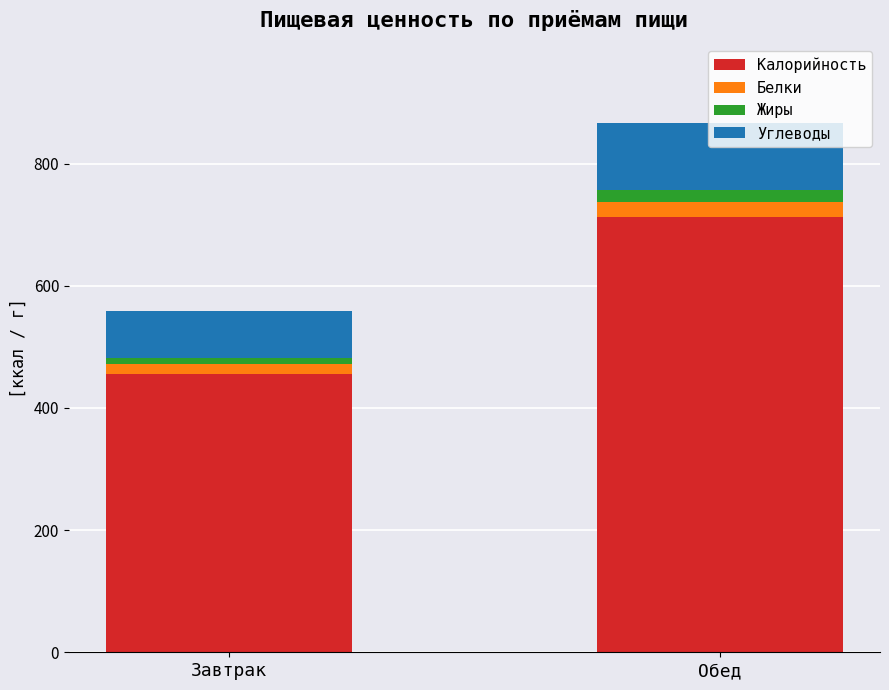

What is the total value across all series at Обед?

866.5